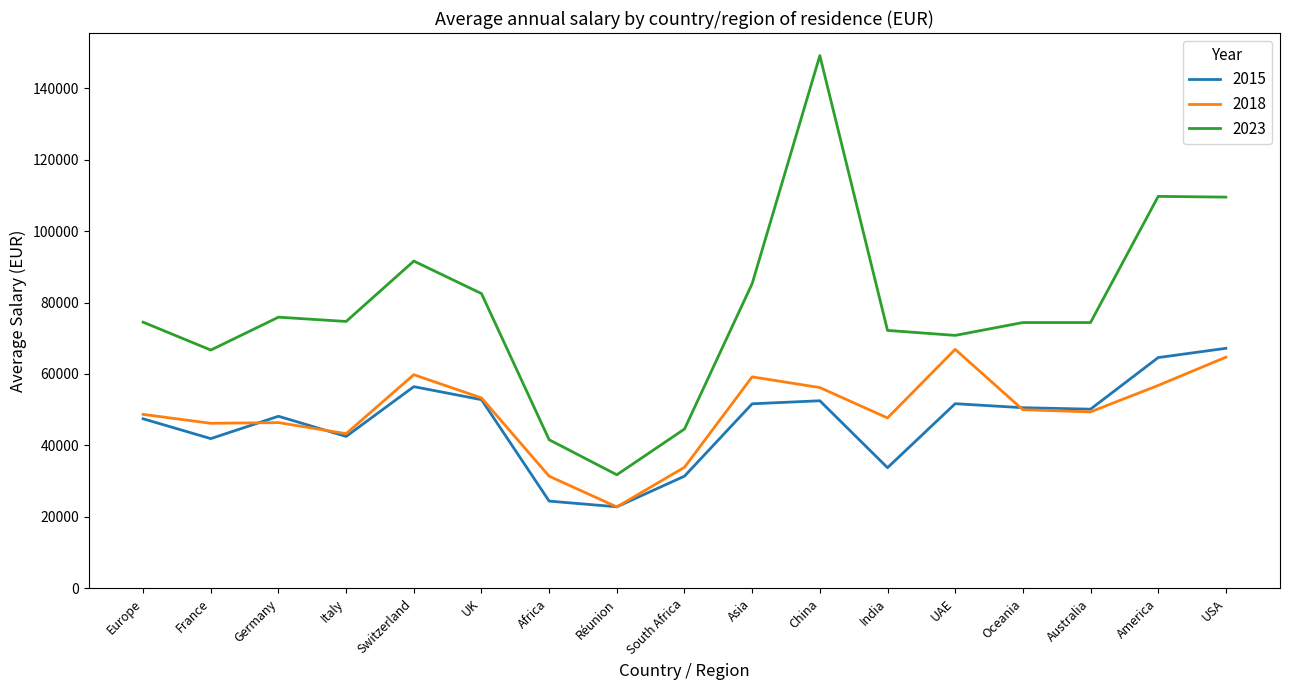

What is the difference between the 2015 values at Africa and Oceania?

26137